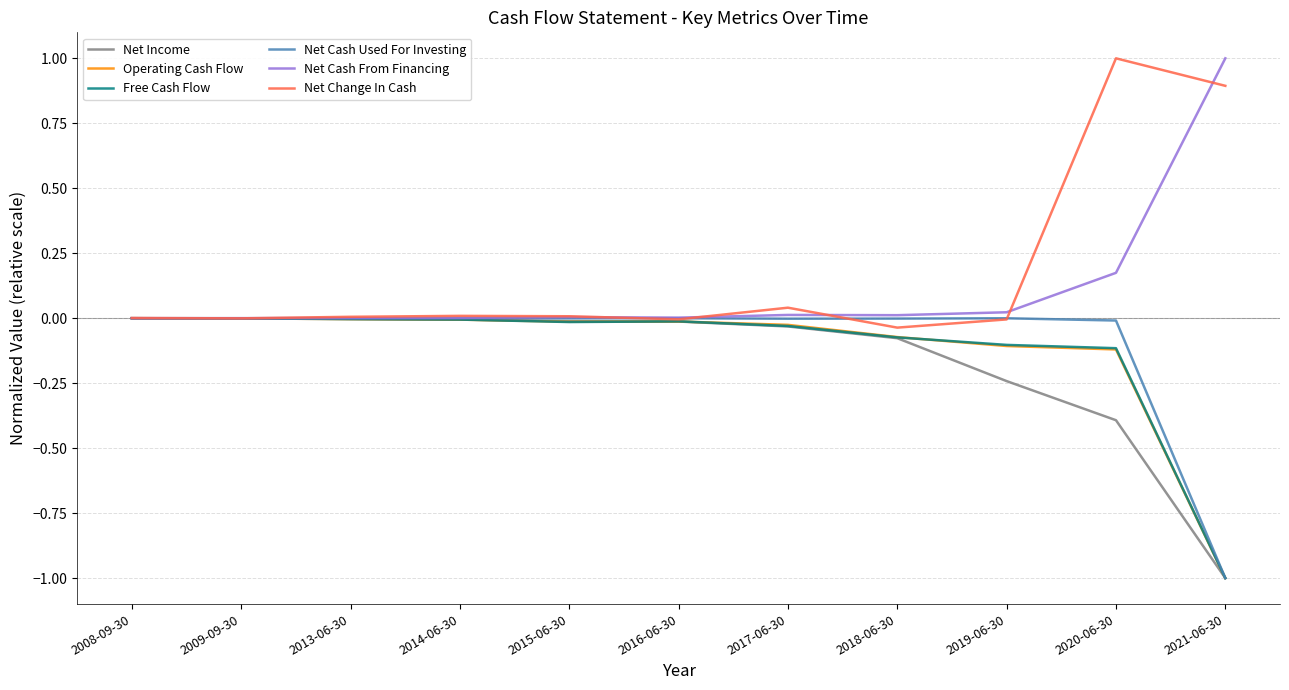

What are all the series names shown in the legend?

Net Income, Operating Cash Flow, Free Cash Flow, Net Cash Used For Investing, Net Cash From Financing, Net Change In Cash